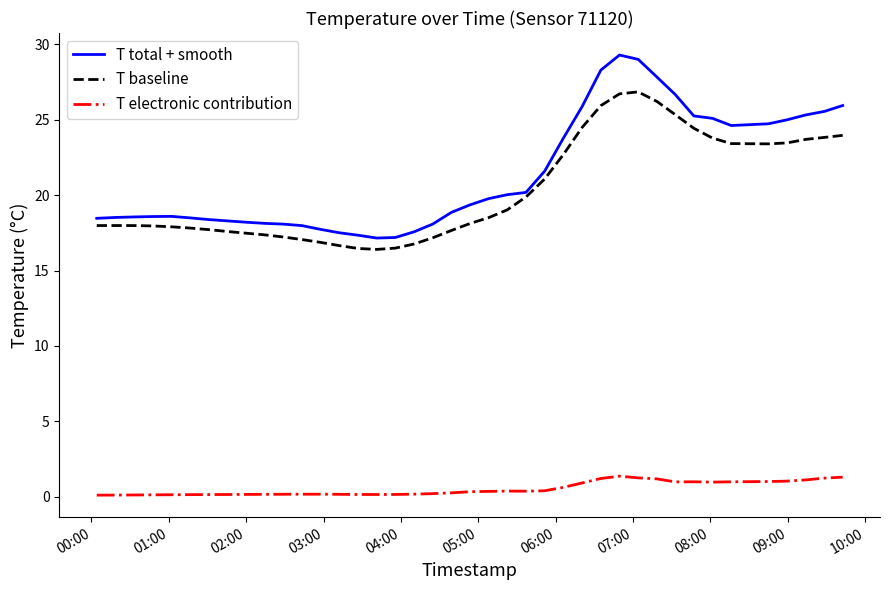

Rank the series by their maximum value, from highest to lowest.

T total + smooth, T baseline, T electronic contribution